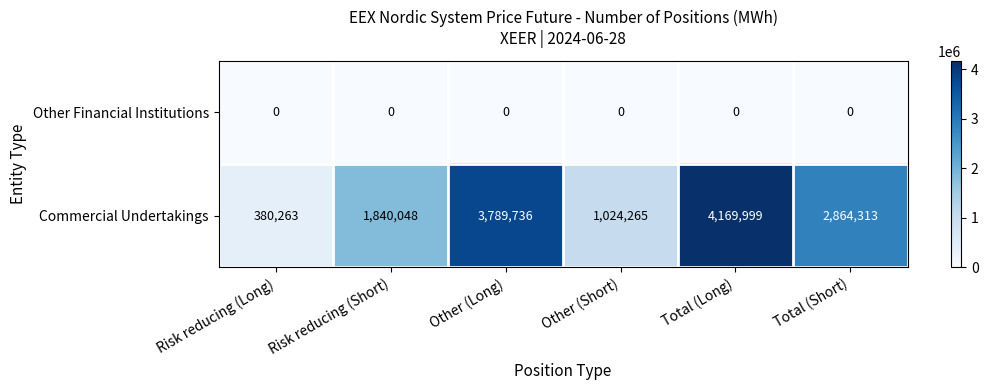

At how many categories does at least one series exceed 3662536?

2